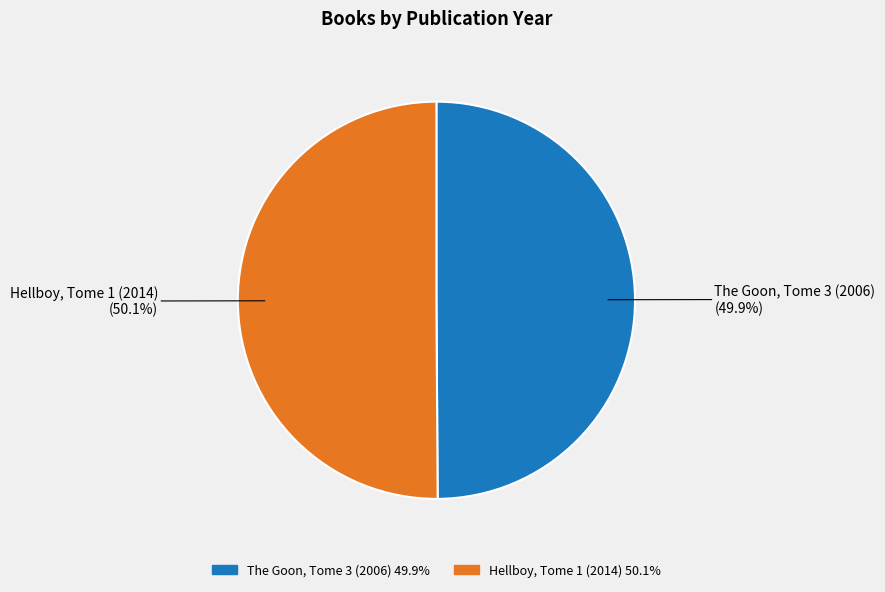

Rank the categories by value from highest to lowest.

Hellboy, Tome 1 (2014), The Goon, Tome 3 (2006)